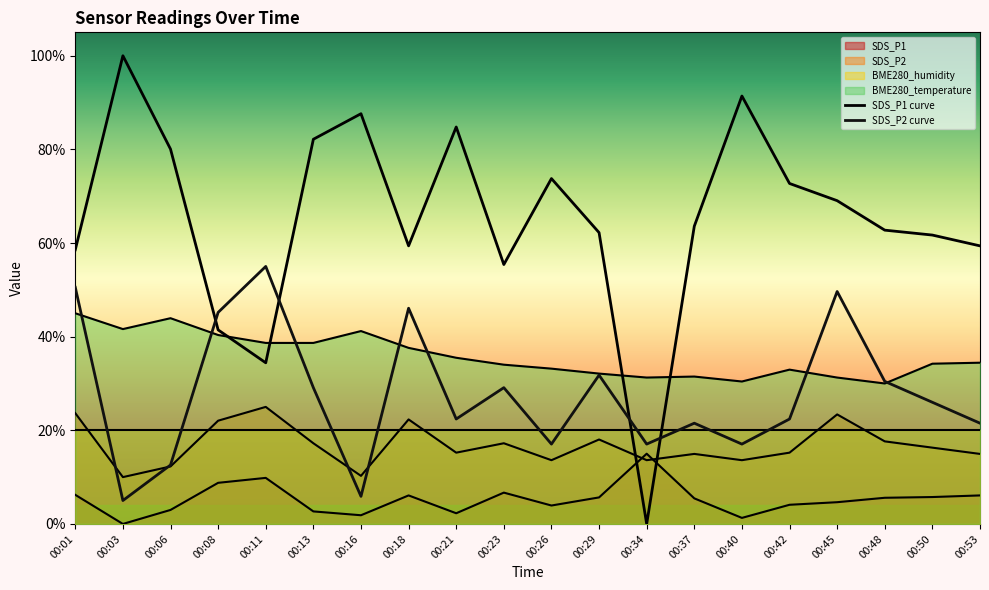

The value of BME280_temperature at 00:29 is 11.5. True or false?

False